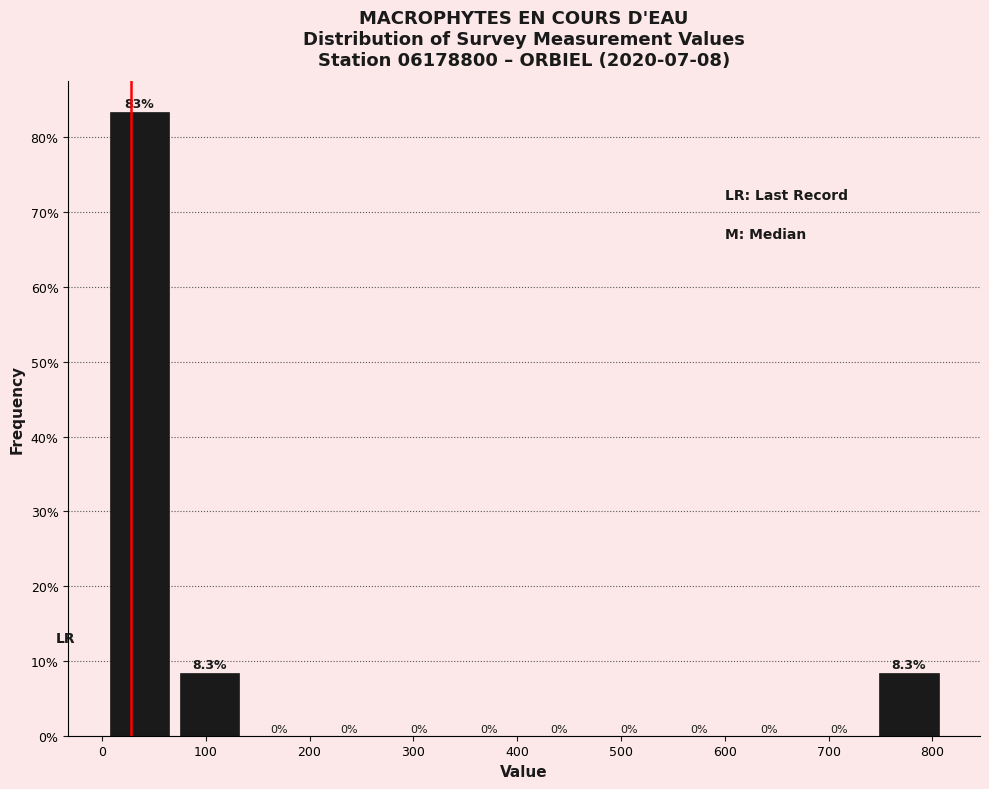

Reading left to right, list every bar in this chart as the range it spans on the x-axis followed by its height. The bar edges are not printed on the chart, so give them approximately, as read against the axis.

0 to 70: 83.3
70 to 140: 8.3
140 to 200: 0.0
200 to 270: 0.0
270 to 340: 0.0
340 to 410: 0.0
410 to 470: 0.0
470 to 540: 0.0
540 to 610: 0.0
610 to 680: 0.0
680 to 740: 0.0
740 to 810: 8.3